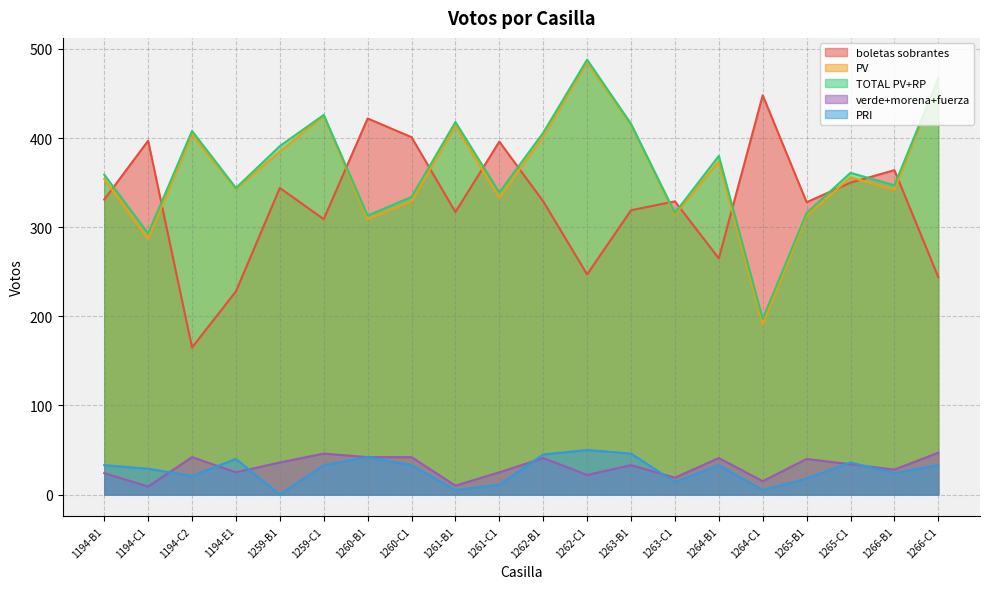

Which label corresponds to the largest value in the chart?

1262-C1